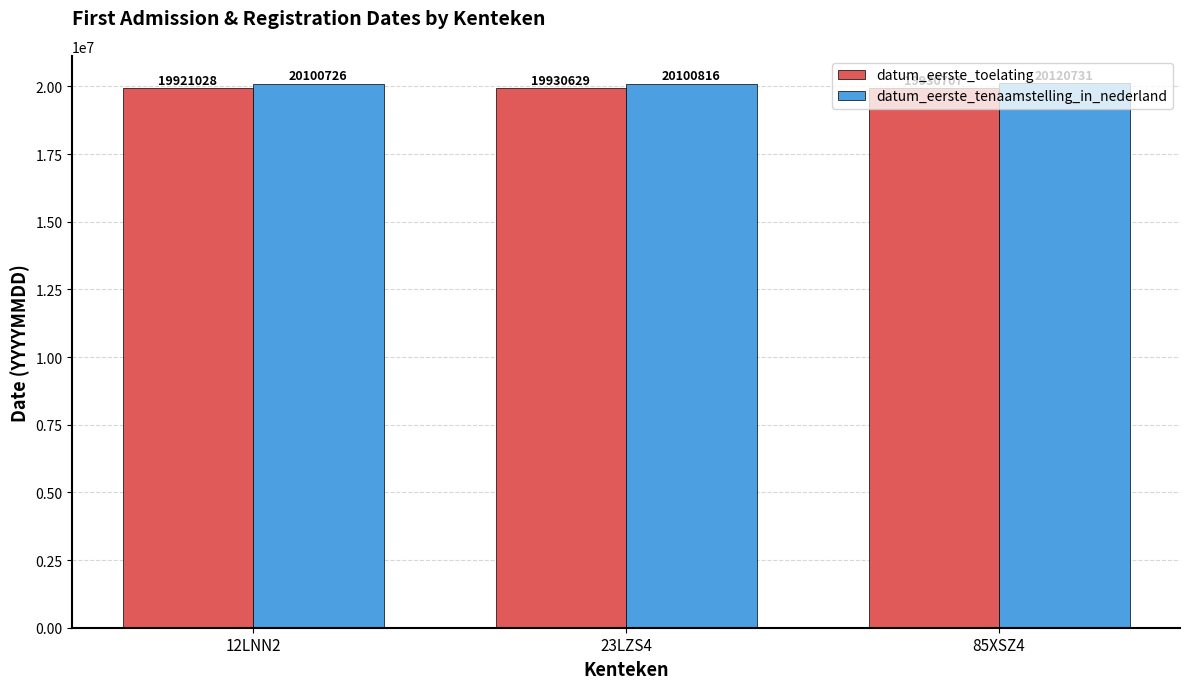

Where is datum_eerste_tenaamstelling_in_nederland nearest to the value 20110728?

23LZS4